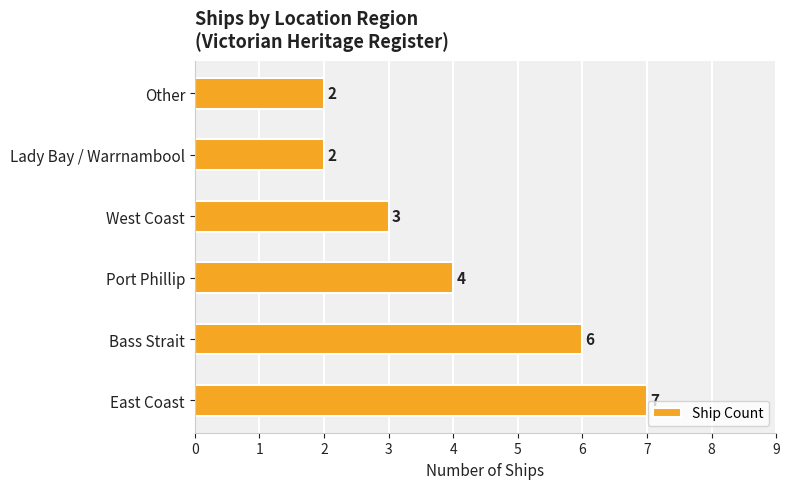

What is the sum of all values?

24